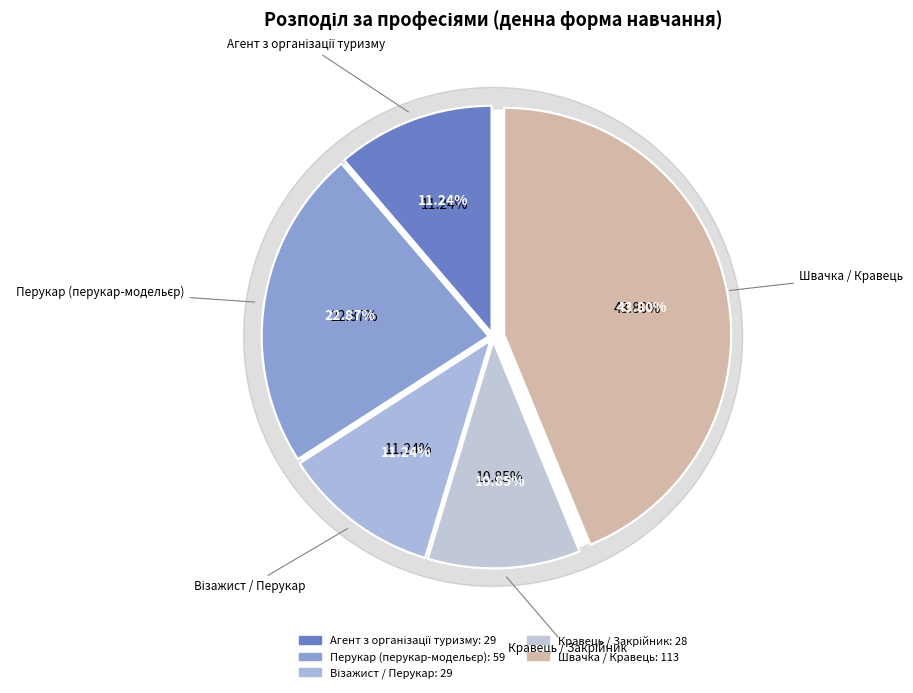

What portion of the pie excludes Швачка / Кравець?

56.2%